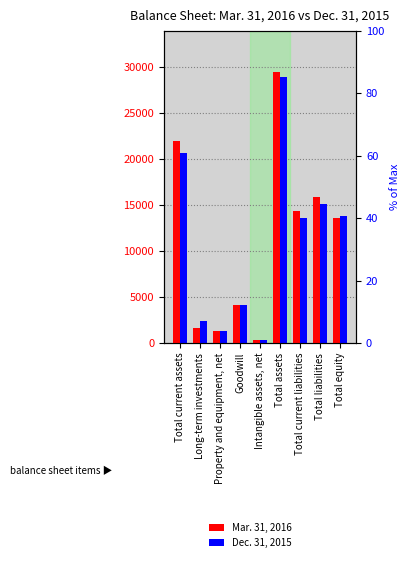

At which category does the chart reach its peak across all series?

Total assets